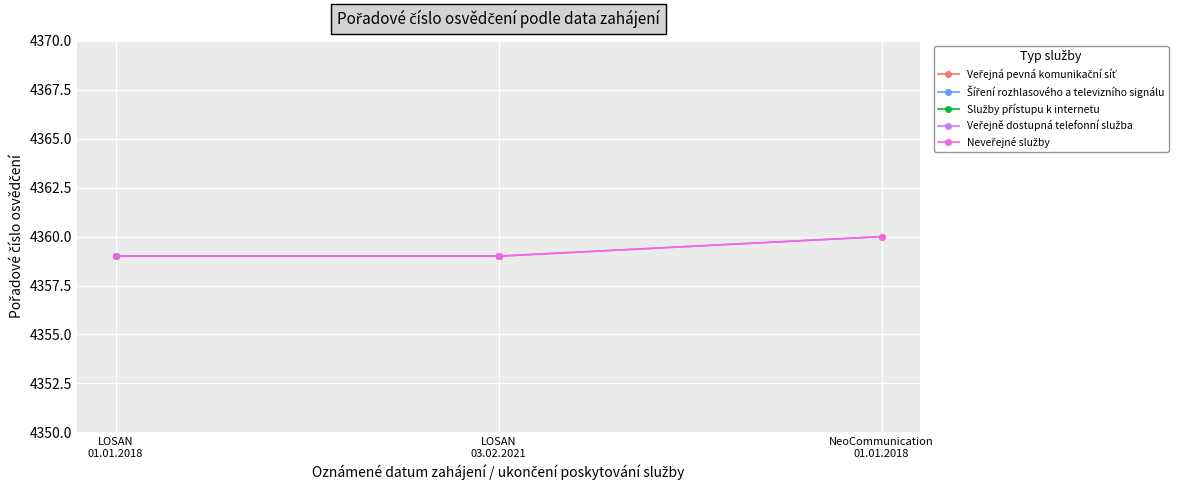

True or false: Neveřejné služby has a value of 2048 at 03.02.2021.

False